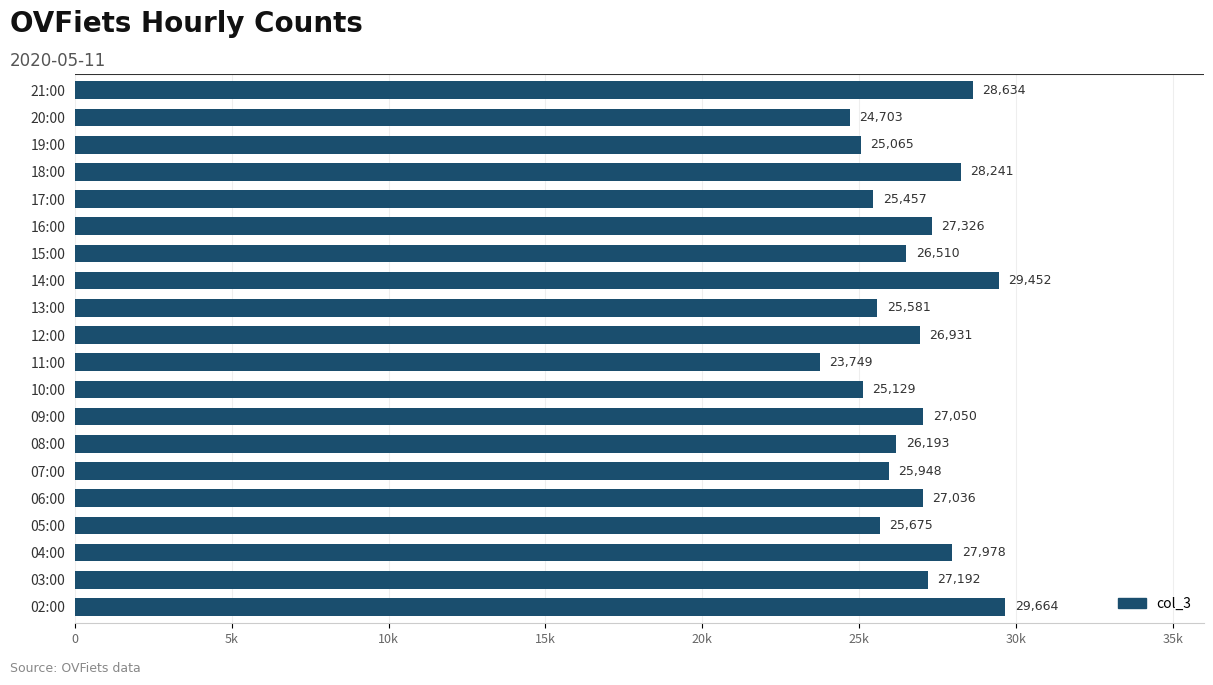

What is the difference between the maximum and minimum values?

5915